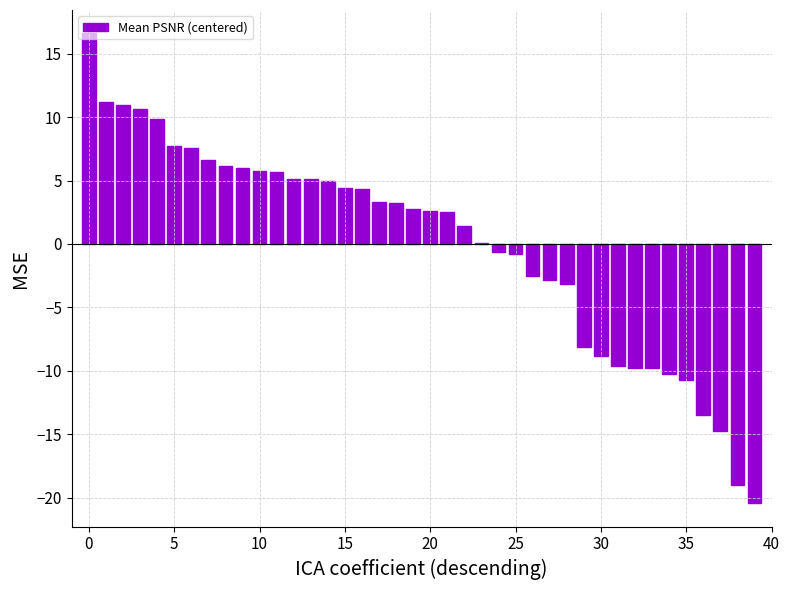

What is the greatest value displayed?

16.6